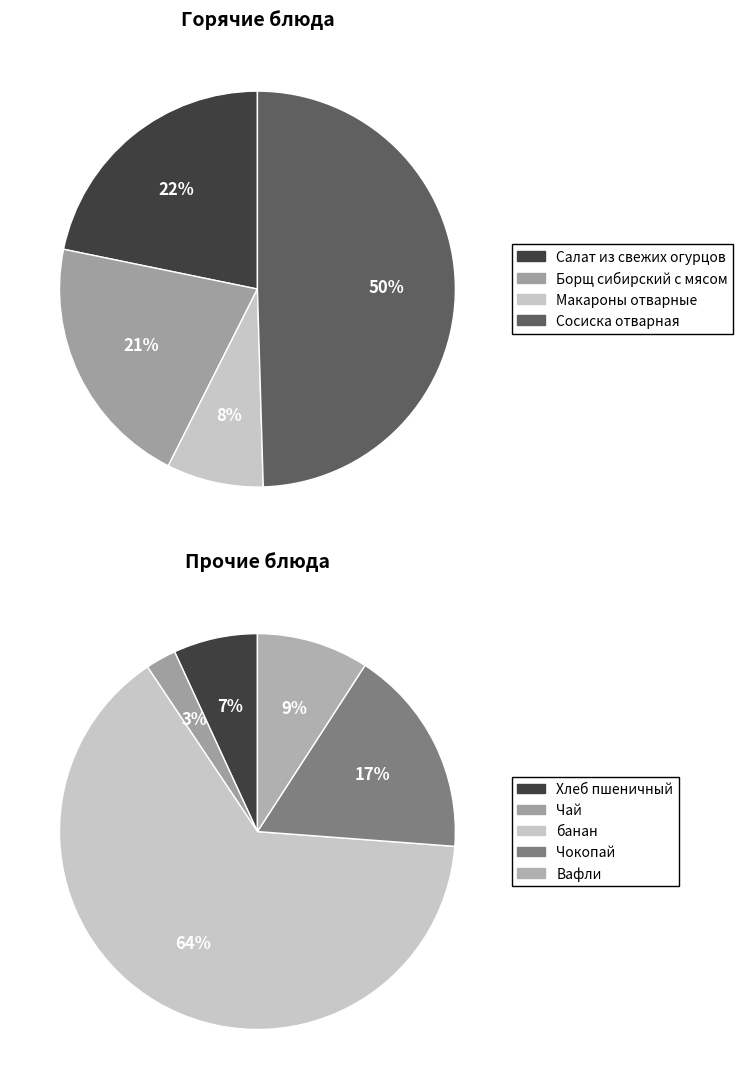

Does Борщ сибирский с мясом represent more than half of the total?

No